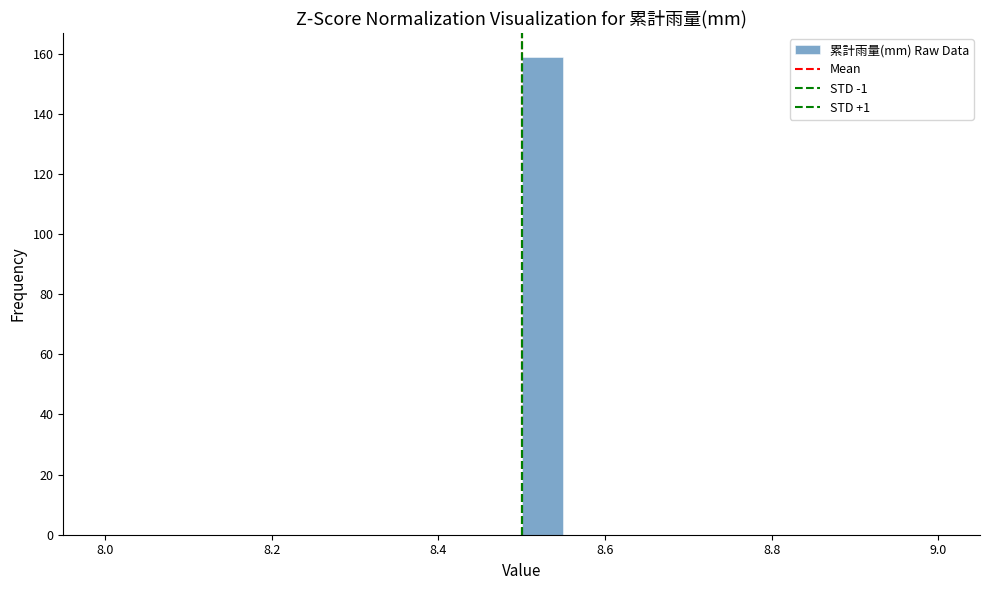

Around what value on the x-axis is the tallest bar? Give the approximate position of its centre, as read against the axis.

8.52